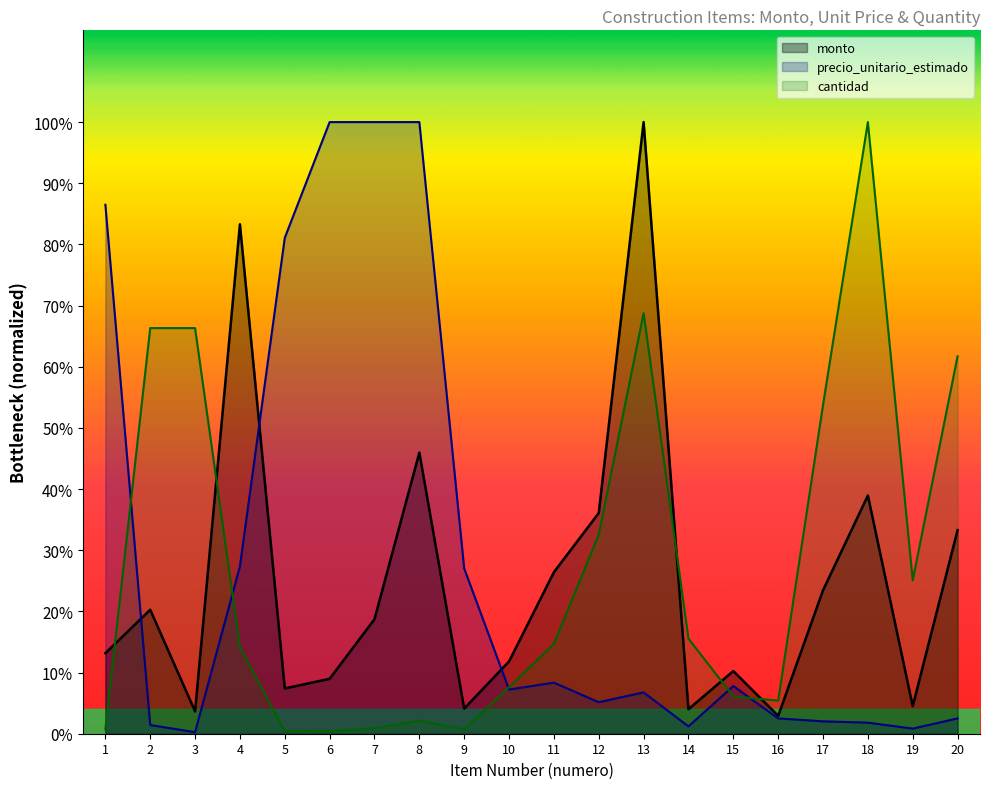

Count the number of data series in this chart.

3